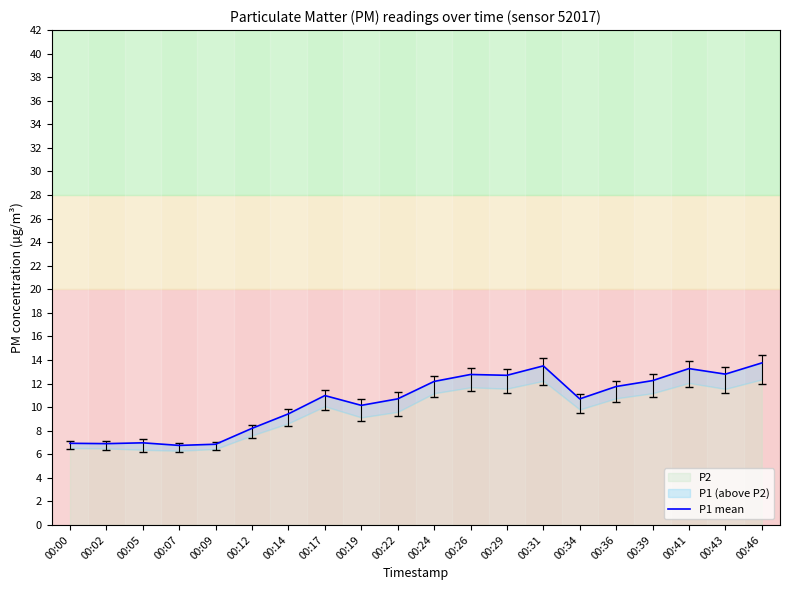

Reading left to right, list all the values displayed in this chart.

00:00=6.9	00:02=6.9	00:05=7.0	00:07=6.8	00:09=6.8	00:12=8.2	00:14=9.4	00:17=11.0	00:19=10.2	00:22=10.7	00:24=12.2	00:26=12.8	00:29=12.7	00:31=13.5	00:34=10.7	00:36=11.8	00:39=12.2	00:41=13.3	00:43=12.8	00:46=13.8